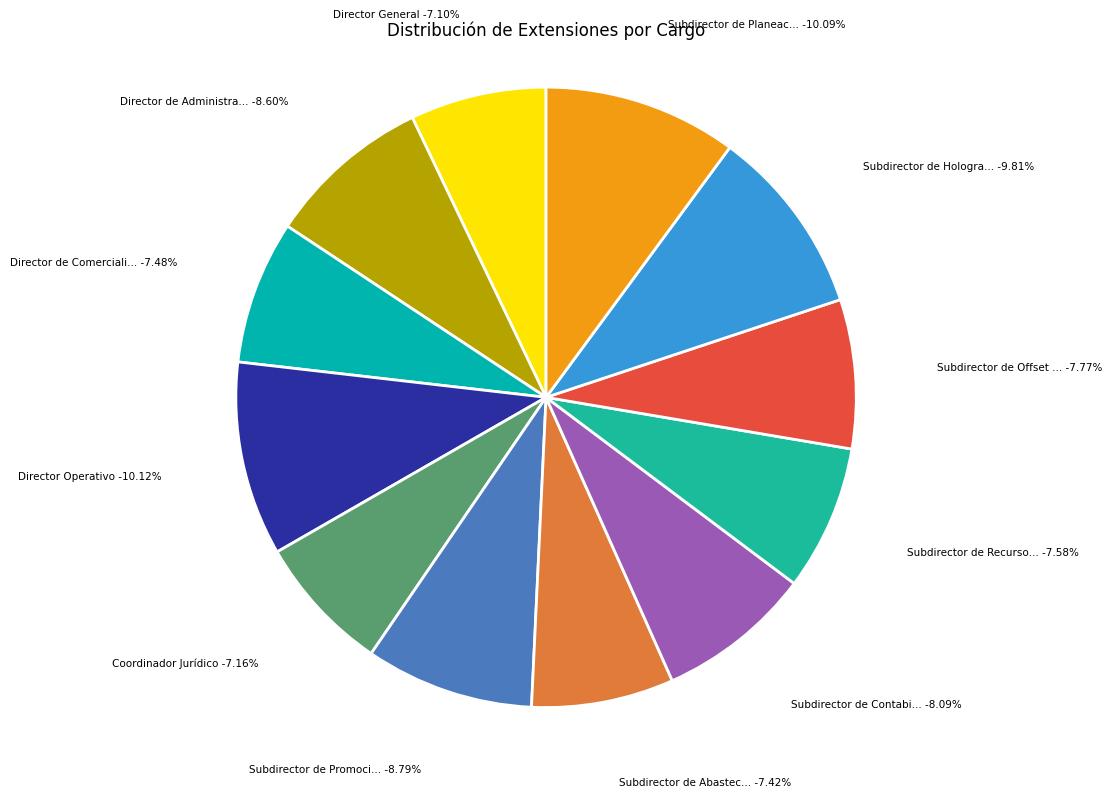

To the nearest percent, what percentage of the pie is Subdirector de Recursos Humanos?

8%